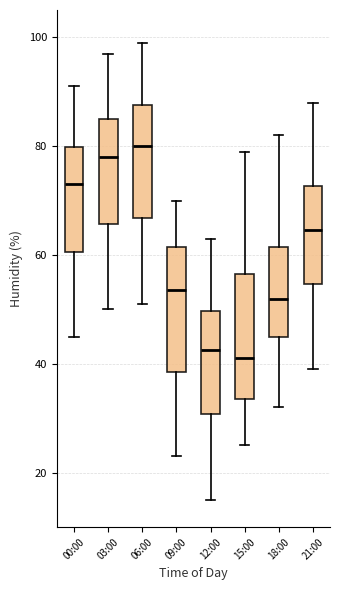

Where is the upper edge of the box for 09:00 on the y-axis? The values are not printed on the chart, so give them approximately, as read against the axis.

62